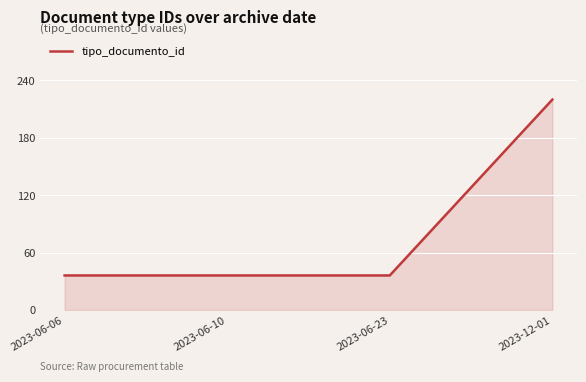

True or false: the data has more than 1 interior local peaks.

False